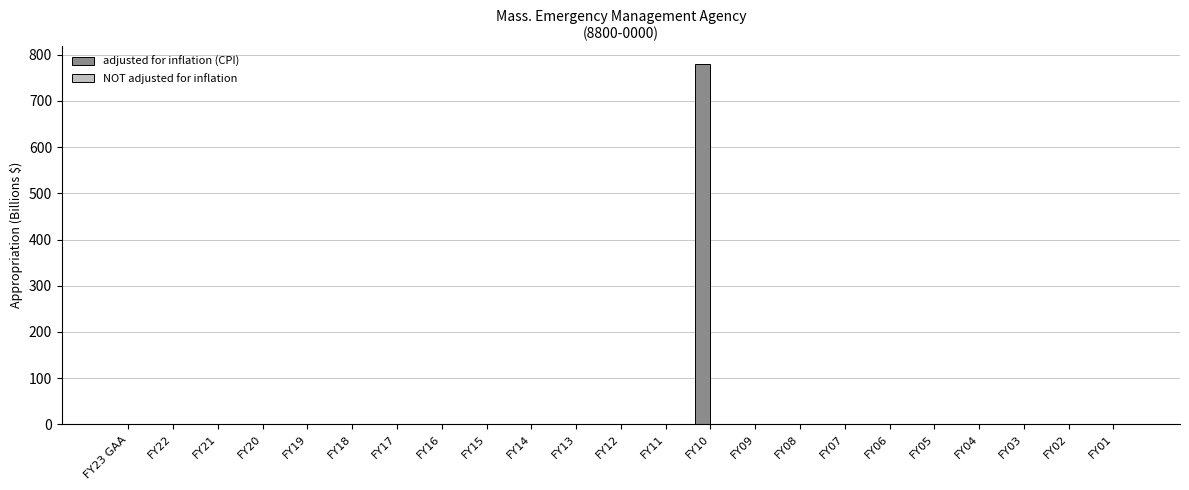

What is the sum of all values?

779.3